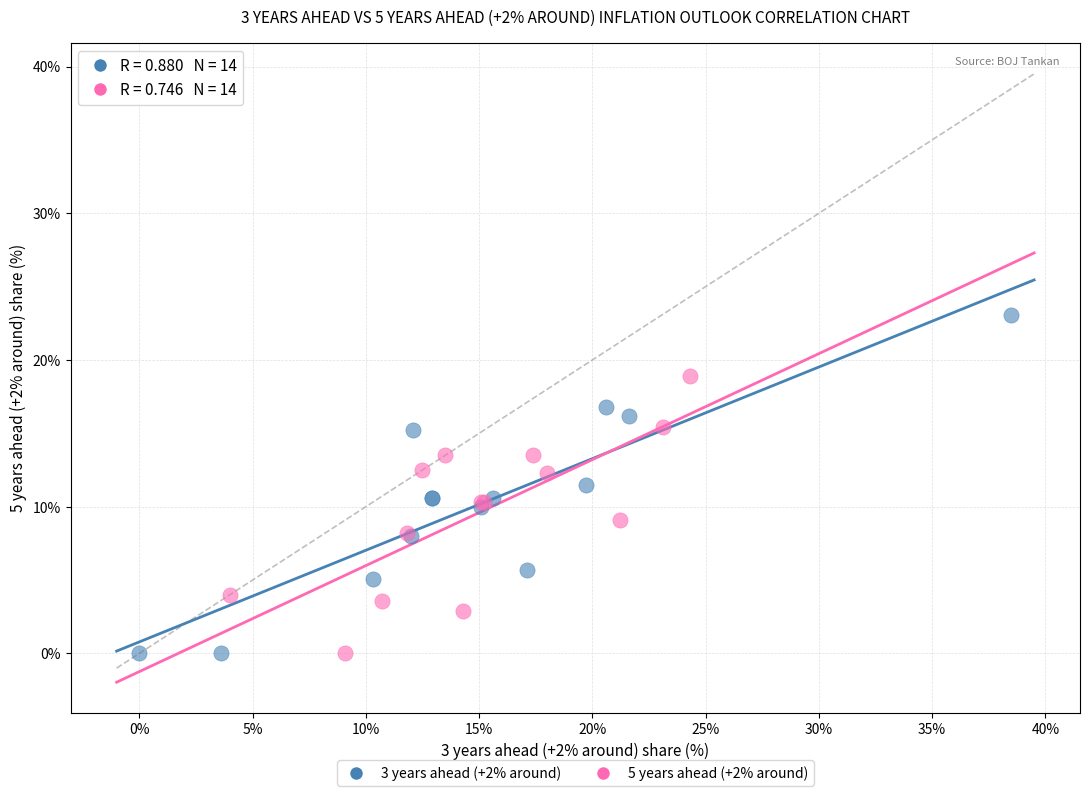

Which series has the widest spread of Y values?

3 years ahead (+2% around)